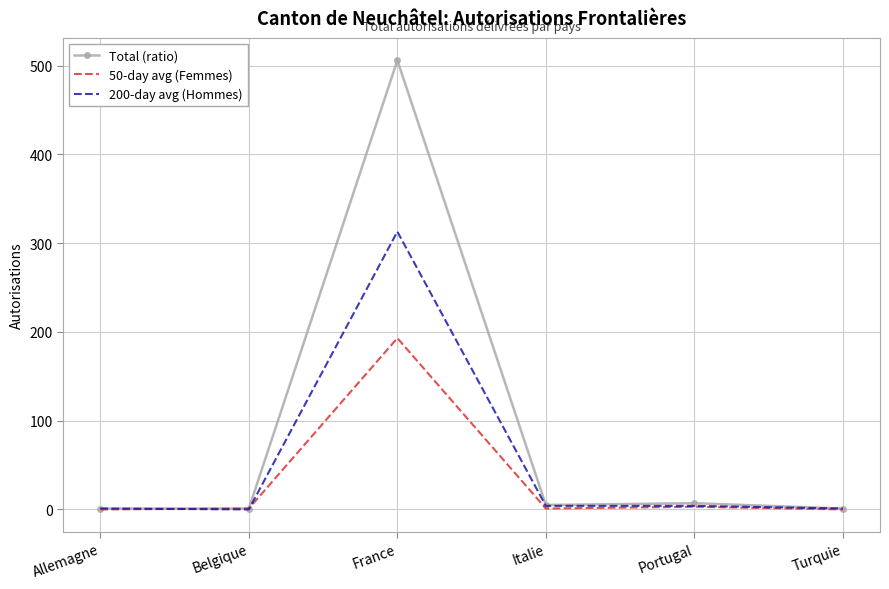

At which category does 200-day avg (Hommes) reach its first local peak?

France